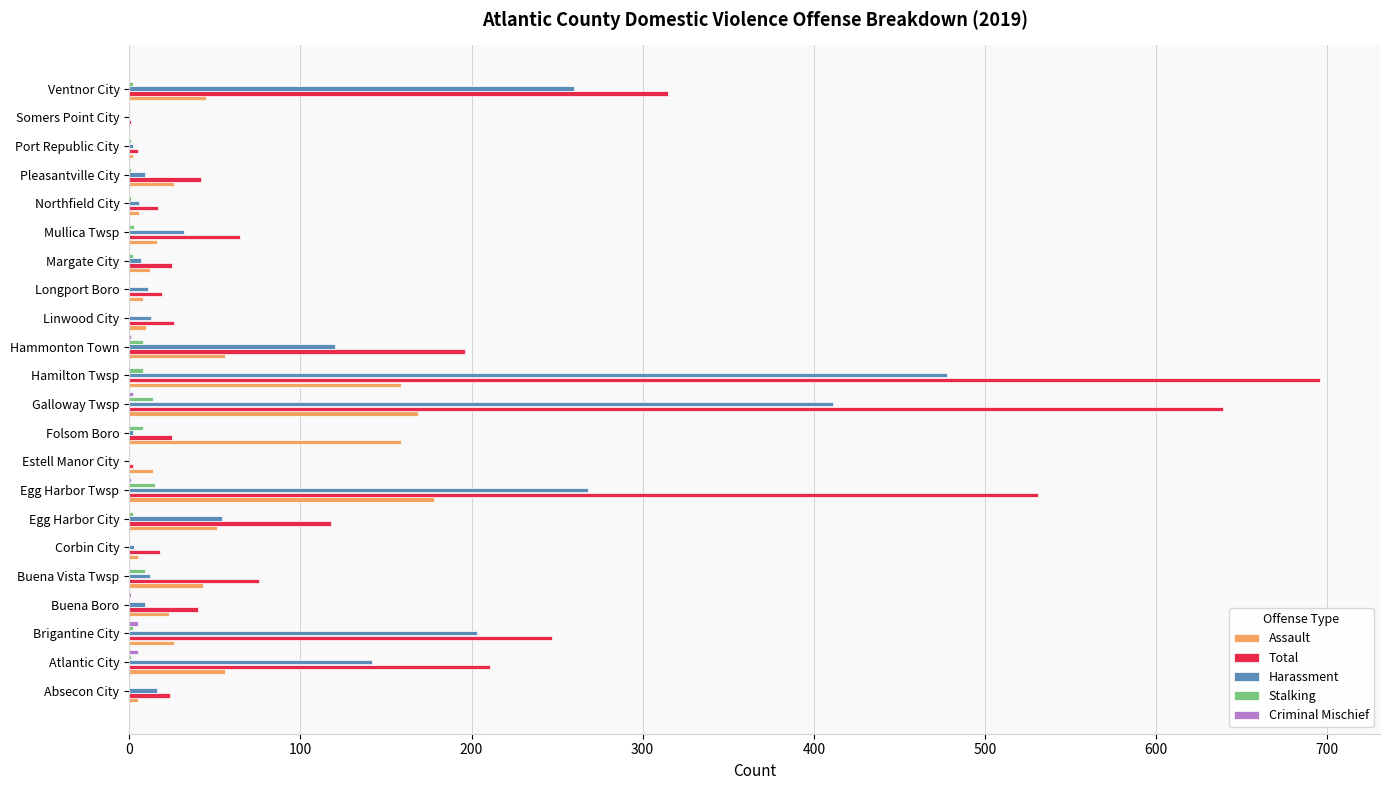

True or false: Harassment has a value of 279 at Somers Point City.

False